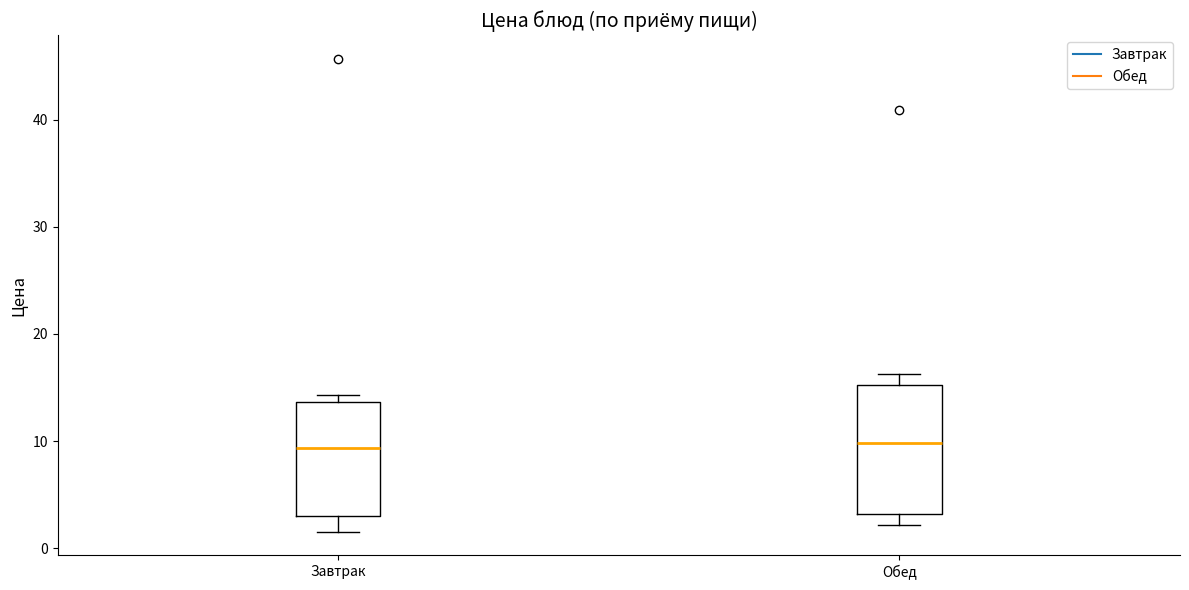

Which box is the tallest, from its lower edge to its upper edge?

Обед